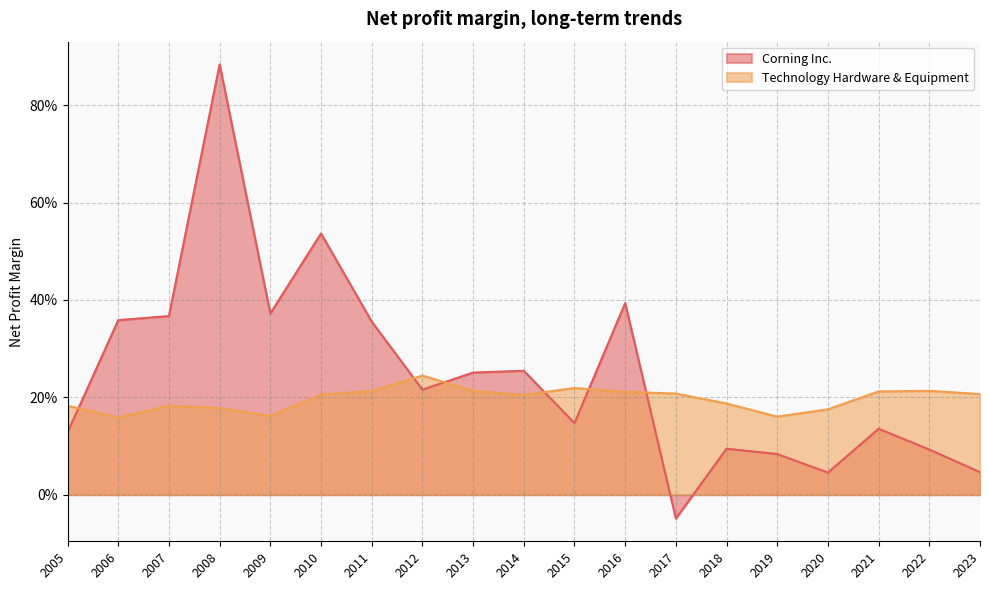

Which series ends up on top after the final intersection of Corning Inc. and Technology Hardware & Equipment?

Technology Hardware & Equipment